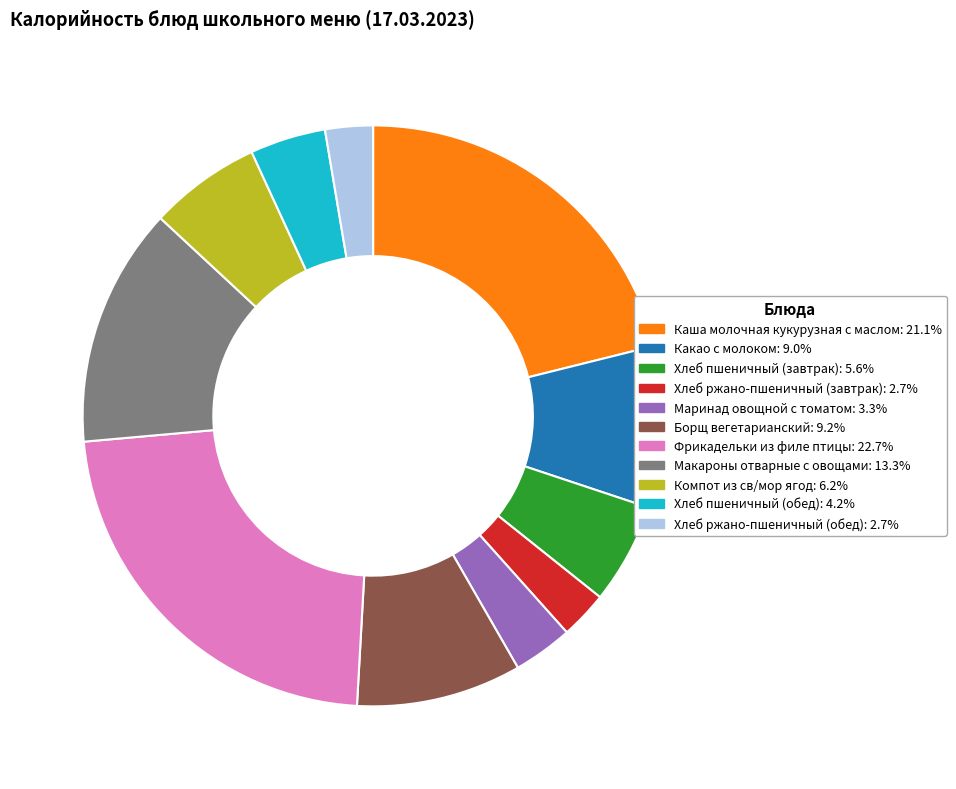

Is Фрикадельки из филе птицы the majority of the pie?

No